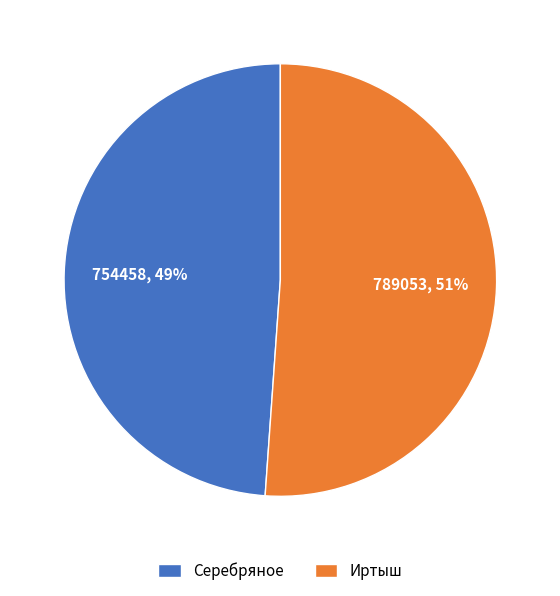

What percentage is the Серебряное slice, to the nearest percent?

49%